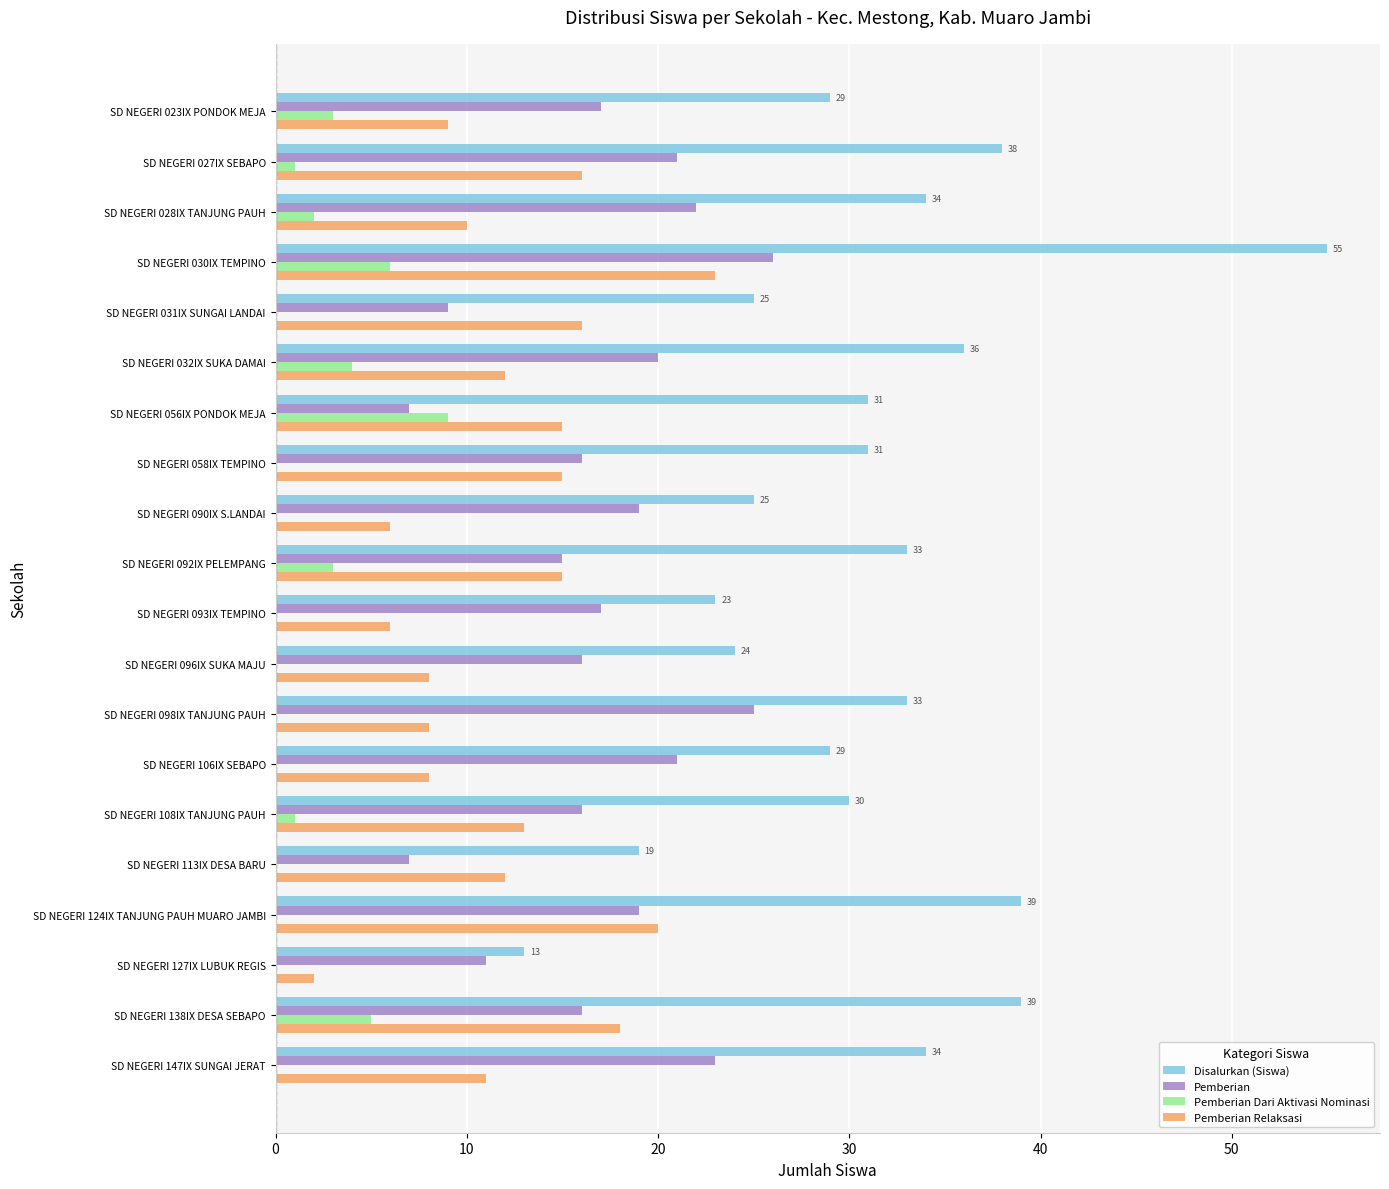

What is the sum of all Pemberian values?

343